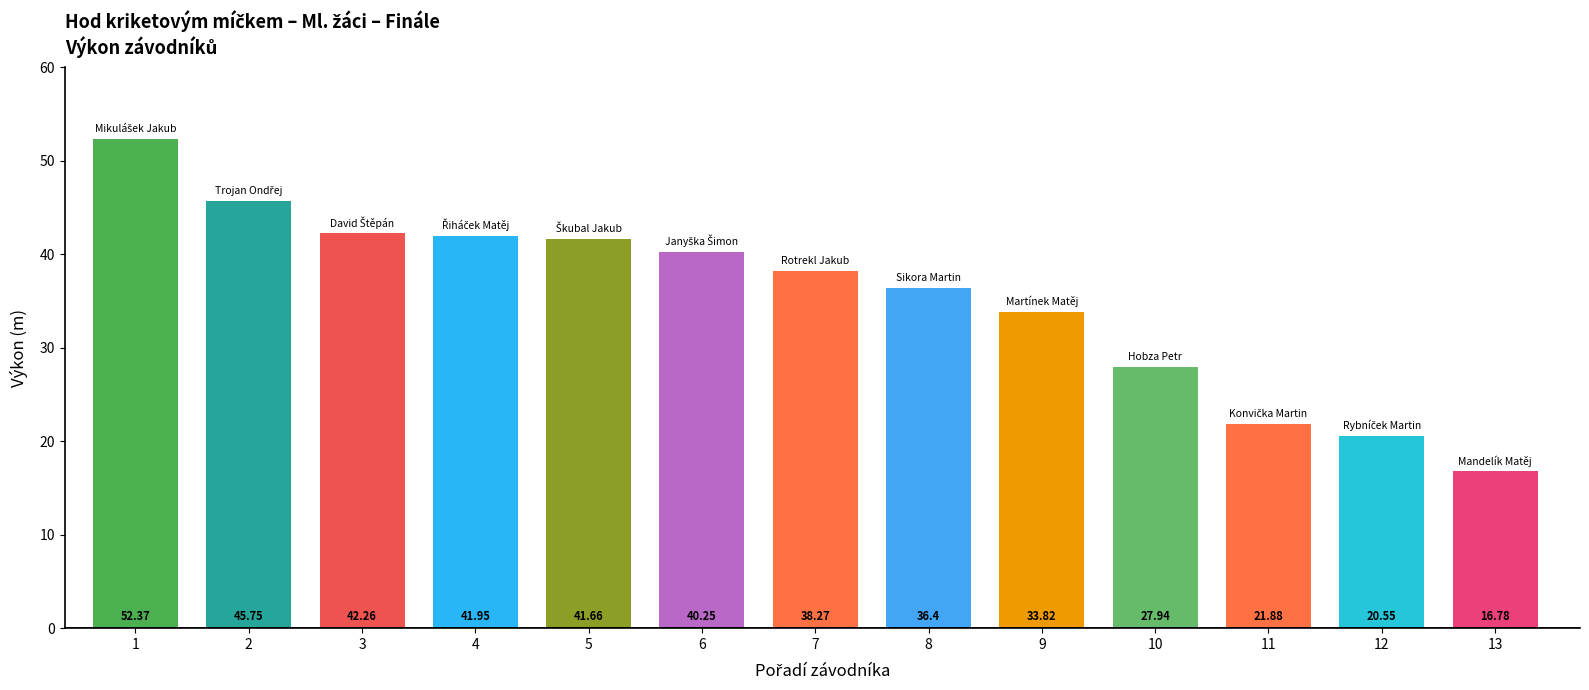

List the labels in order of value, largest first.

1, 2, 3, 4, 5, 6, 7, 8, 9, 10, 11, 12, 13